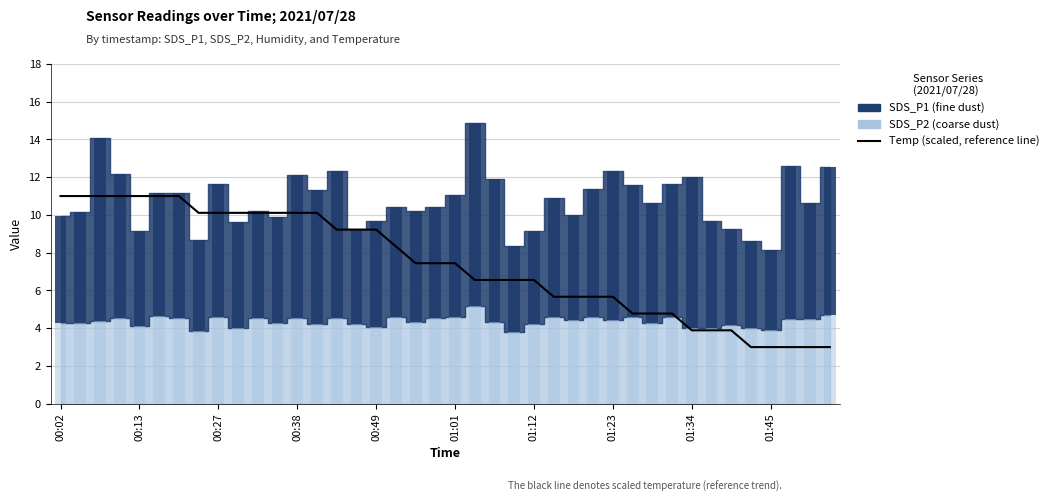

What position from the right is 00:49?

24